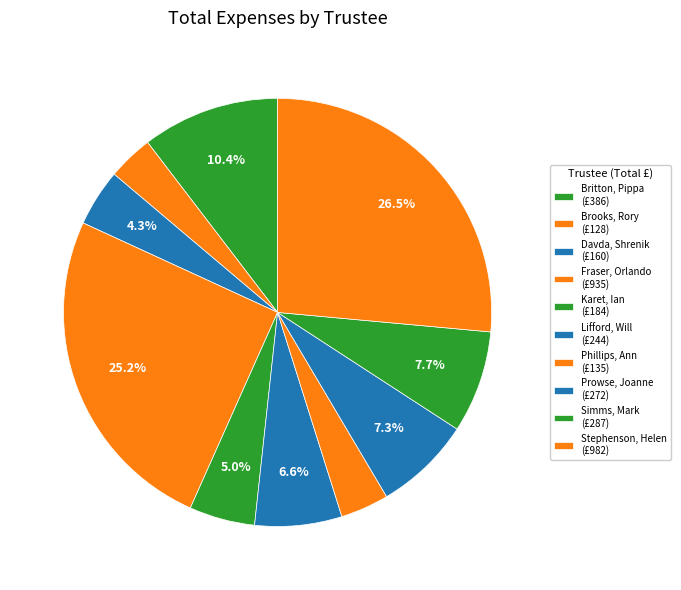

How many segments does this pie chart have?

10